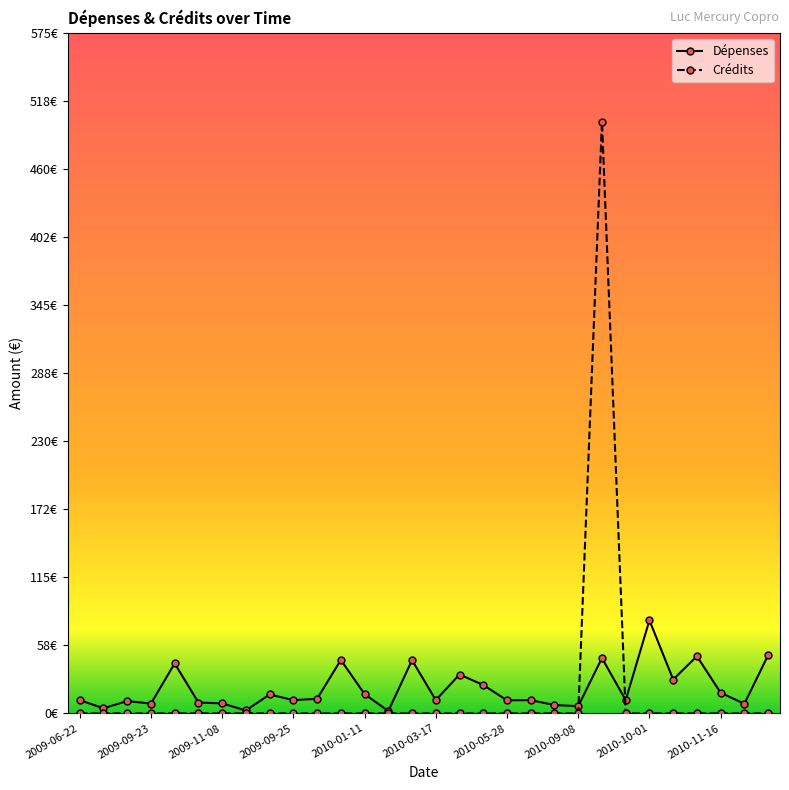

True or false: Crédits has more than 0 interior local peaks.

True